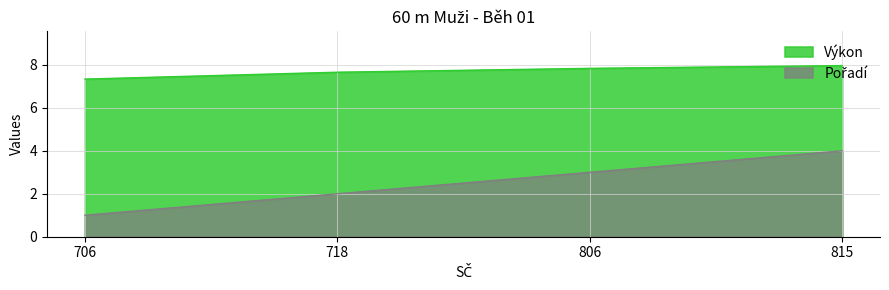

Reading right to left, list all the values displayed in this chart.

Pořadí: 4.0	3.0	2.0	1.0
Výkon: 8.0	7.8	7.7	7.3